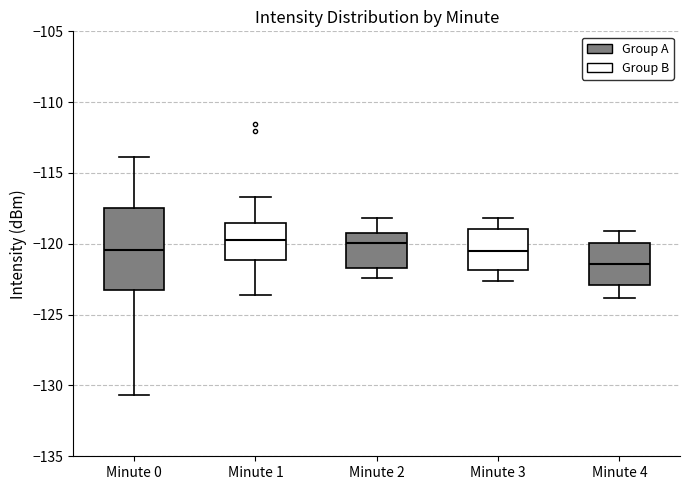

Reading left to right, transcribe this box plot: for each box, give where its median line is, the range the box spans, and where its two whiskers end, as read against the y-axis. The values are not printed on the chart, so give them approximately, as read against the axis.

Minute 0: median -120.5, box -123.5 to -117.5, whiskers -130.5 to -114.0
Minute 1: median -120.0, box -121.0 to -118.5, whiskers -123.5 to -116.5
Minute 2: median -120.0, box -121.5 to -119.0, whiskers -122.5 to -118.0
Minute 3: median -120.5, box -122.0 to -119.0, whiskers -122.5 to -118.0
Minute 4: median -121.5, box -123.0 to -120.0, whiskers -124.0 to -119.0